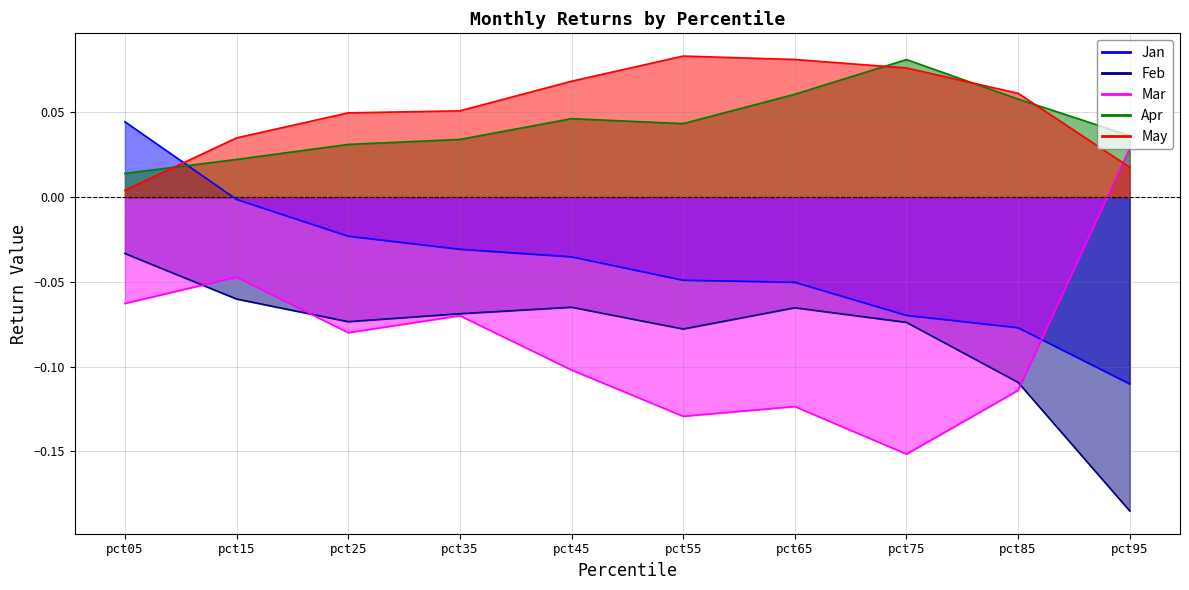

Is the value of Jan at pct35 greater than the value of Apr at pct55?

No